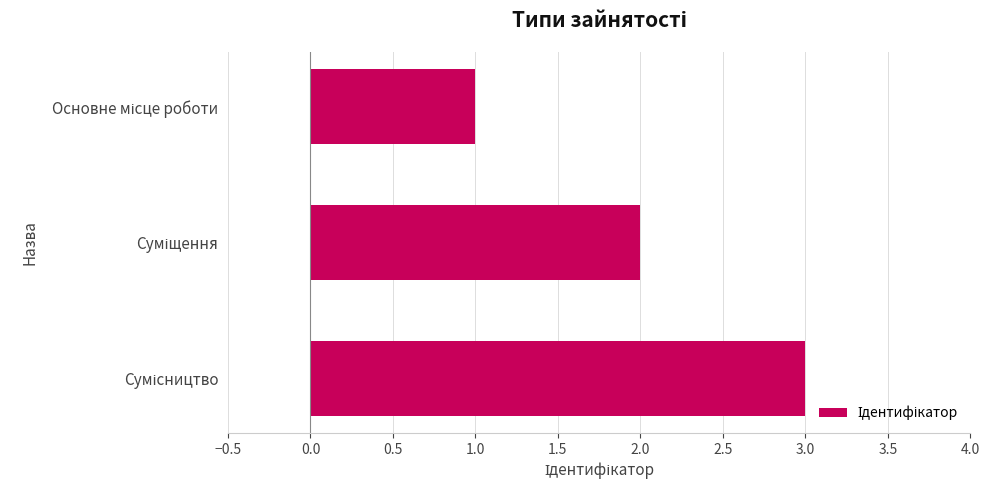

What is the maximum value shown in the chart?

3